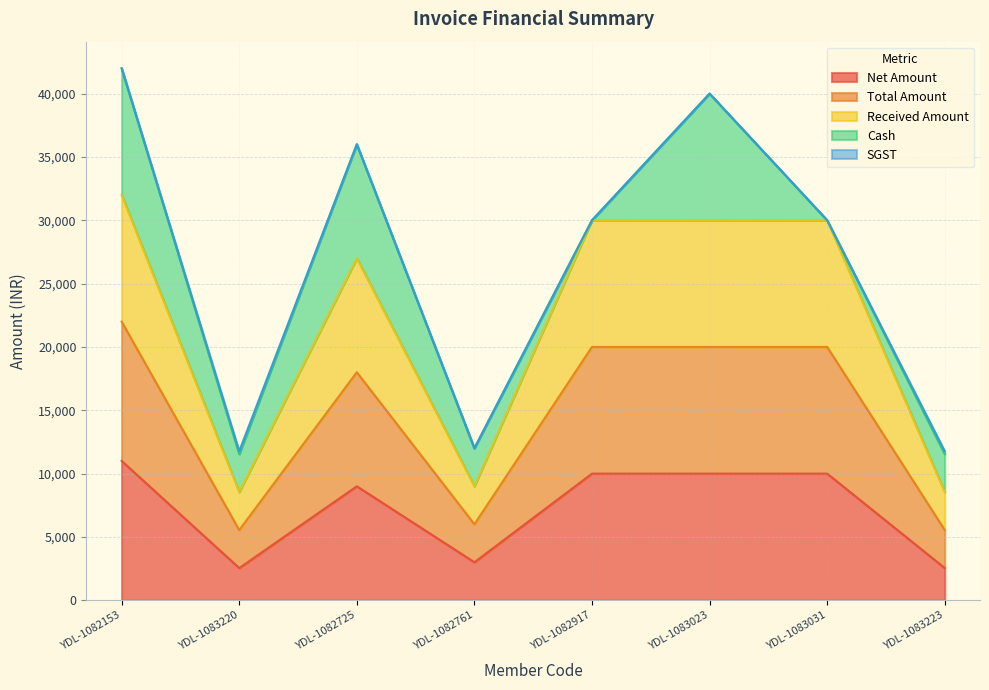

Is it true that Net Amount equals 10000.0 at YDL-1082917?

True